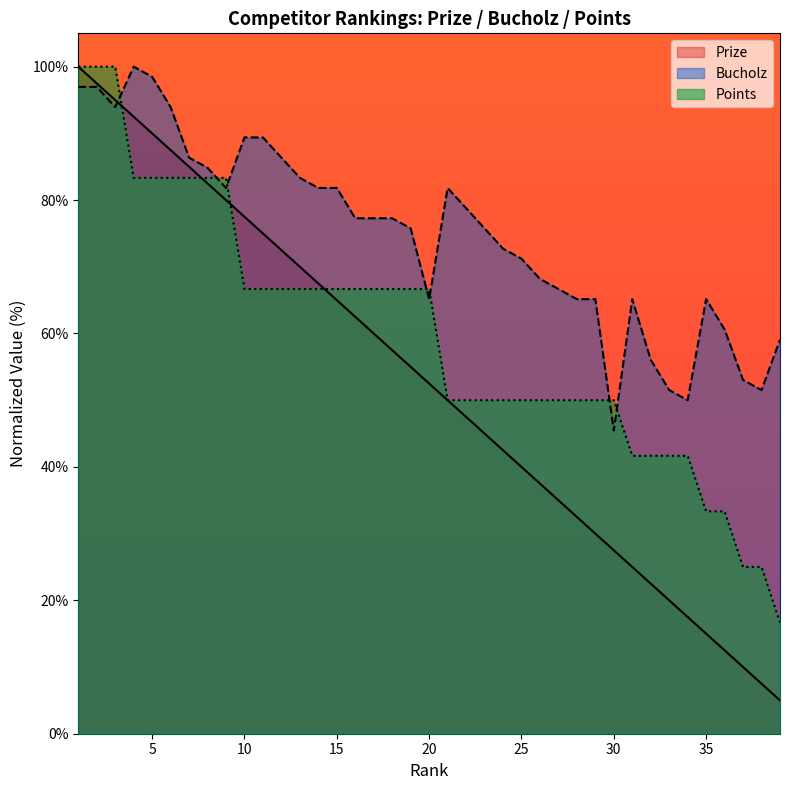

At 2, list the series in order from smallest to largest.

Bucholz, Prize, Points